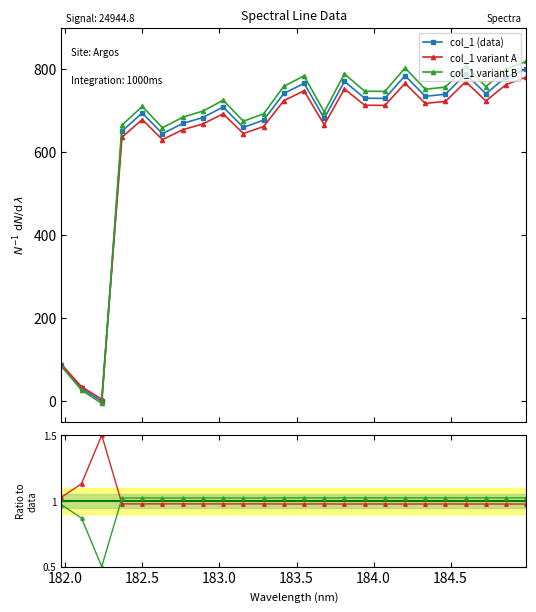

How many interior local valleys does the col_1 variant B series have?

7